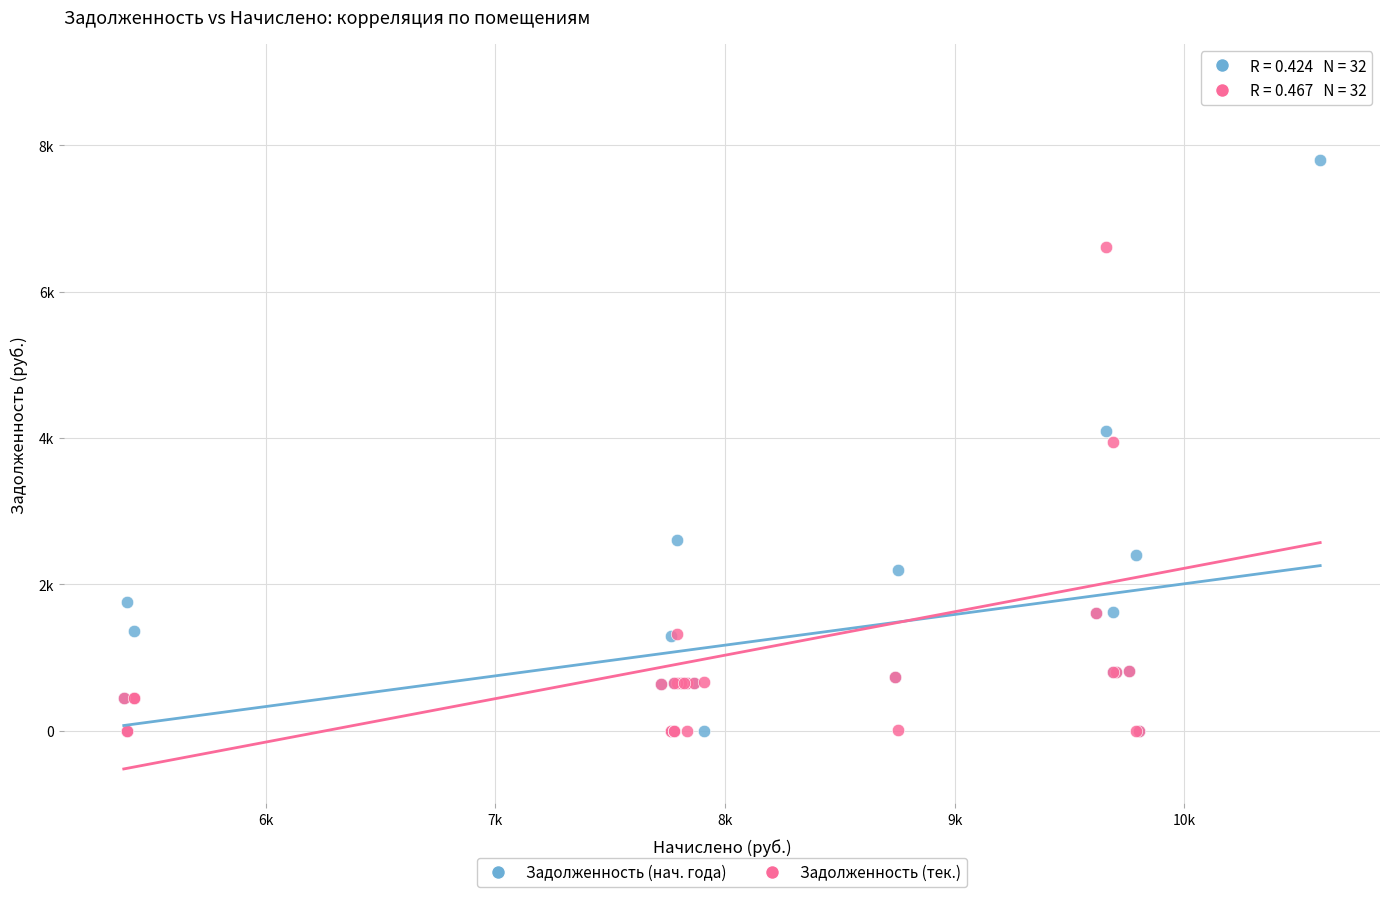

What are all the series names shown in the legend?

Задолженность (нач. года), Задолженность (тек.)